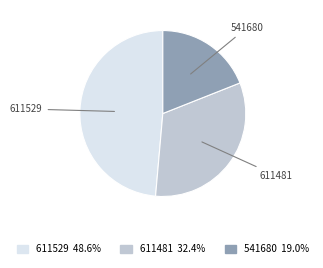

Which category has the smallest portion of the pie?

541680